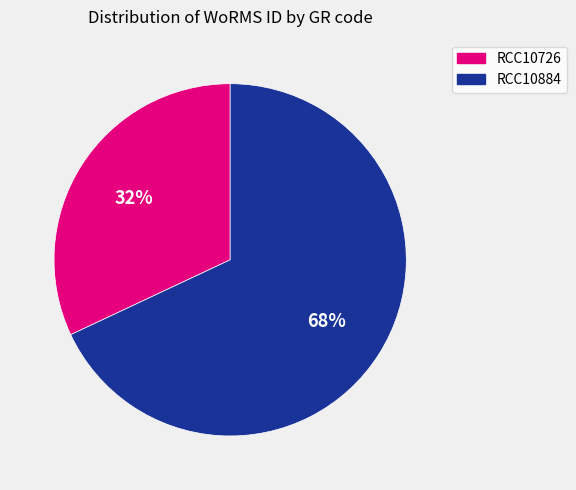

Is the sum of RCC10884 and RCC10726 greater than half?

Yes